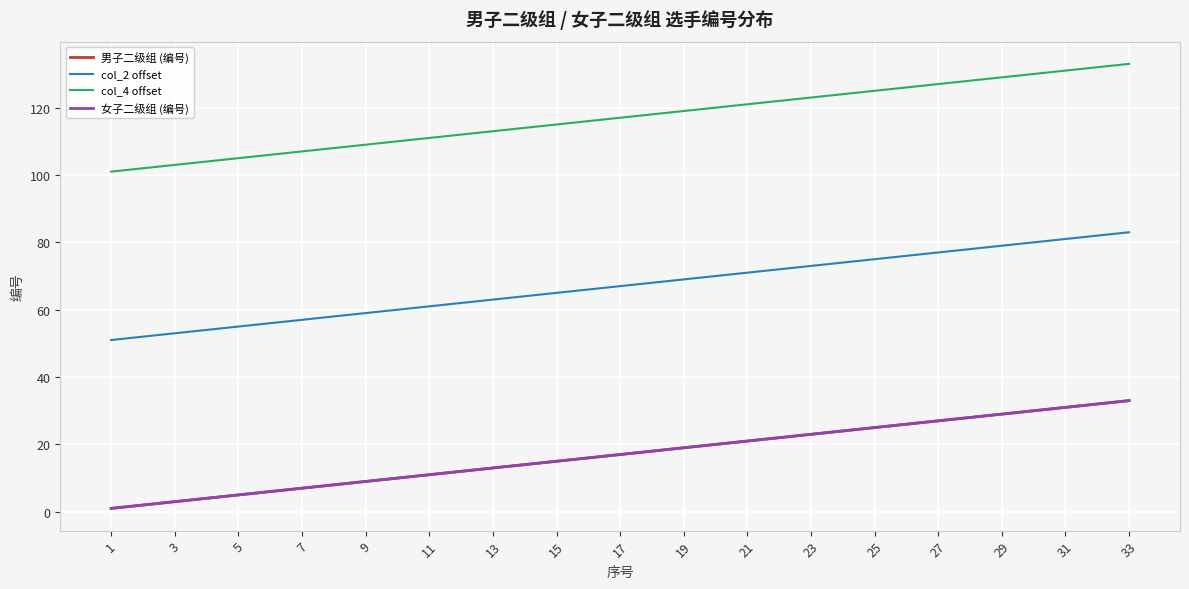

Which series has the widest spread of values?

男子二级组 (编号)